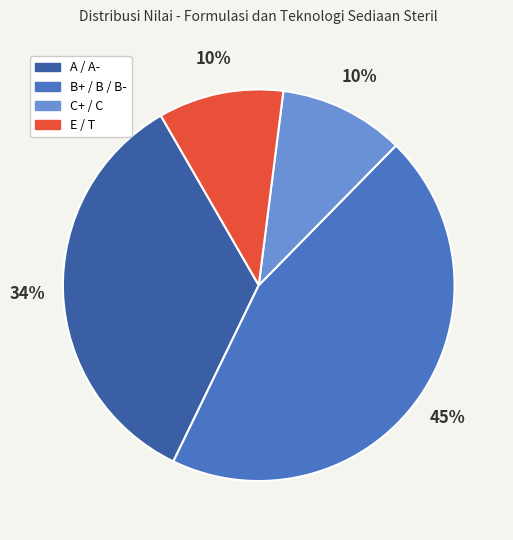

To the nearest percent, what is the average slice percentage?

25%